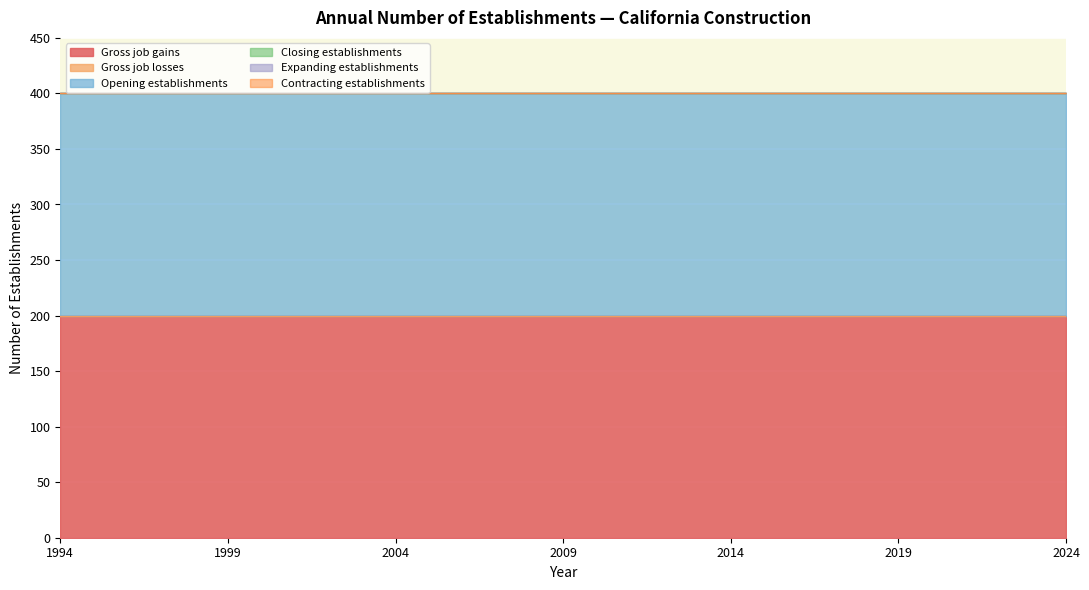

Rank the categories by Expanding establishments value from lowest to highest.

1994, 1995, 1996, 1997, 1998, 1999, 2000, 2001, 2002, 2003, 2004, 2005, 2006, 2007, 2008, 2009, 2010, 2011, 2012, 2013, 2014, 2015, 2016, 2017, 2018, 2019, 2020, 2021, 2022, 2023, 2024